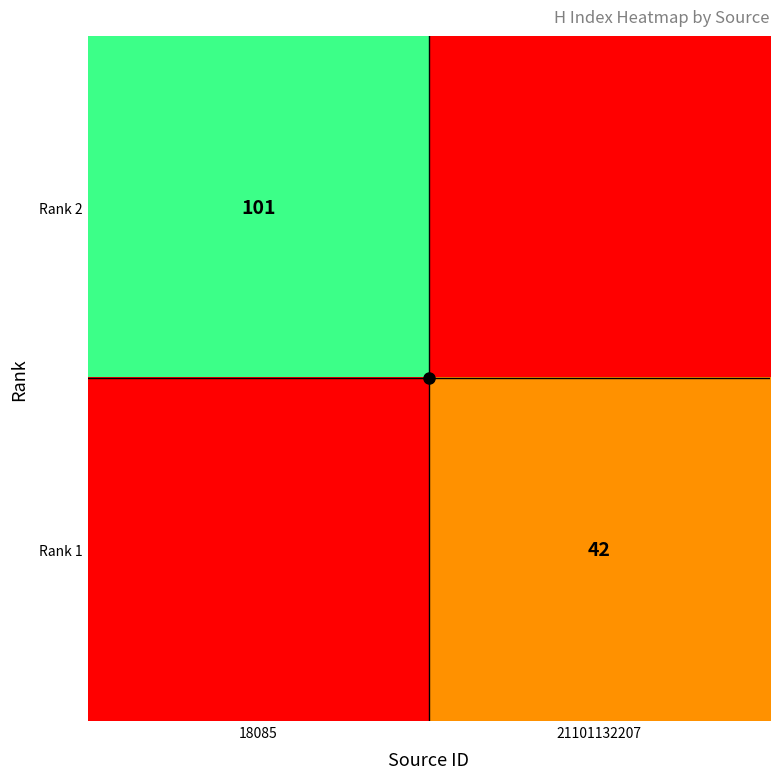

True or false: Rank 1 has a value of 42 at 21101132207.

True